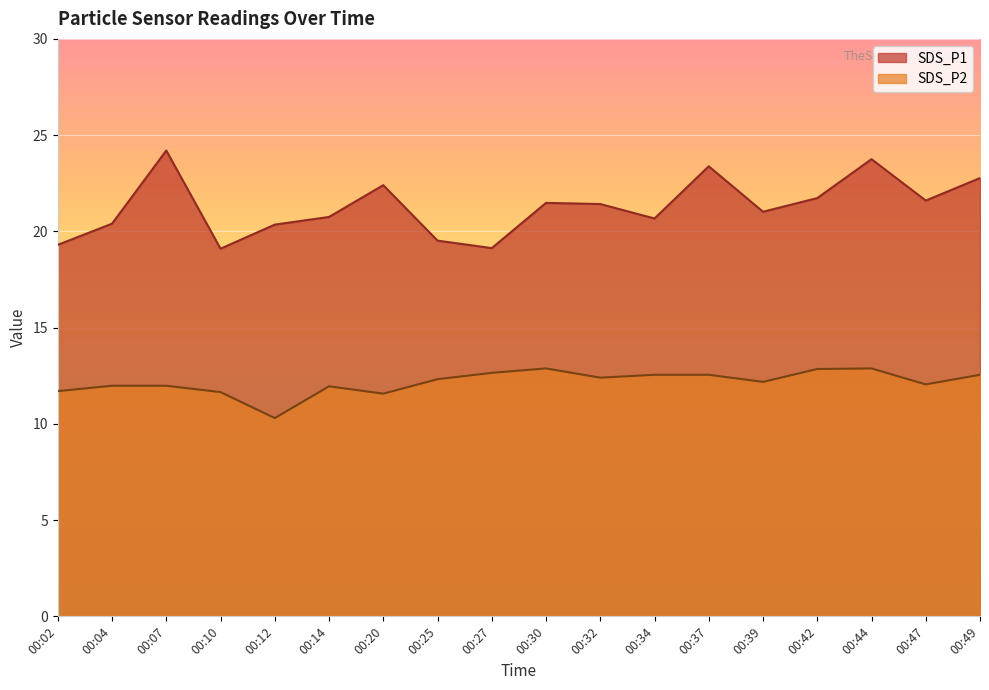

Which series has the widest spread of values?

SDS_P1